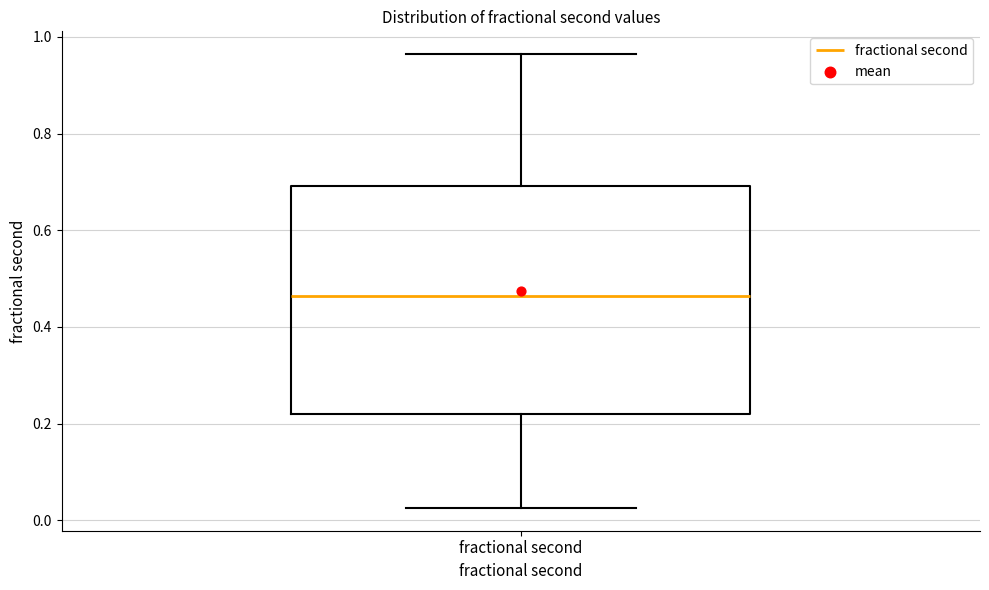

Read this box plot against the y-axis: the position of the median line, the range covered by the box, and the ends of both whiskers. The values are not printed on the chart, so give them approximately, as read against the axis.

median 0.46, box 0.22 to 0.70, whiskers 0.02 to 0.96